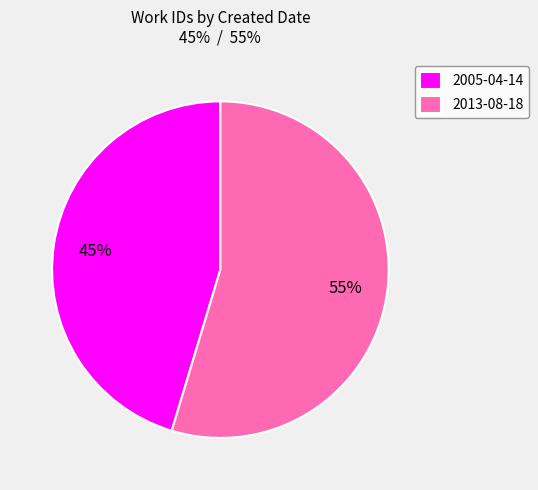

Combined, do 2013-08-18 and 2005-04-14 account for over 50%?

Yes